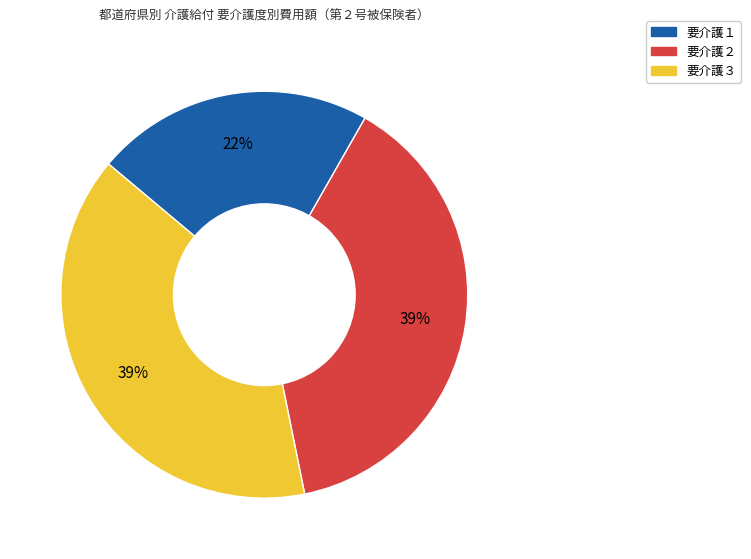

To the nearest percent, what is the difference between the largest and smallest slice percentages?

17%